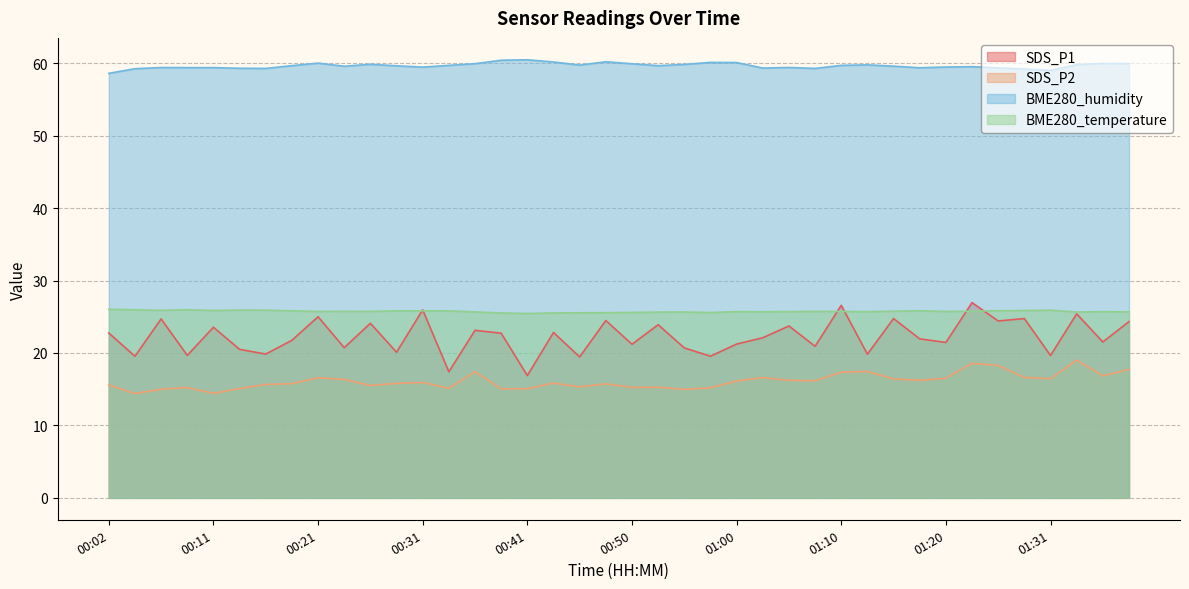

Which series changed the most between 00:24 and 00:29?

SDS_P1